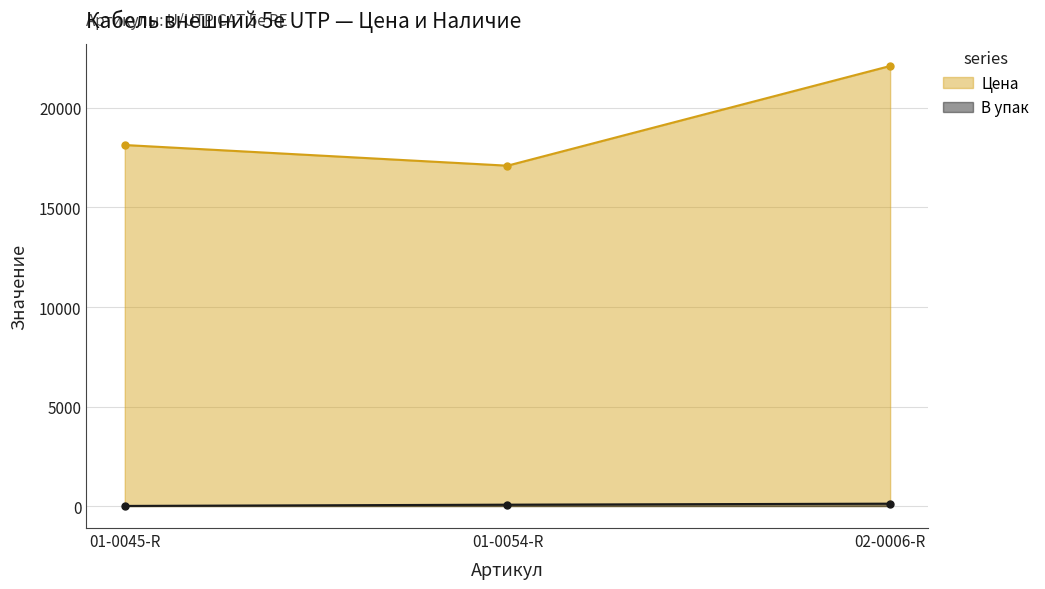

Reading right to left, extract all data points from this chart.

Цена: 02-0006-R=22110.9	01-0054-R=17101.0	01-0045-R=18139.9
В упак: 02-0006-R=119.0	01-0054-R=68.0	01-0045-R=5.0